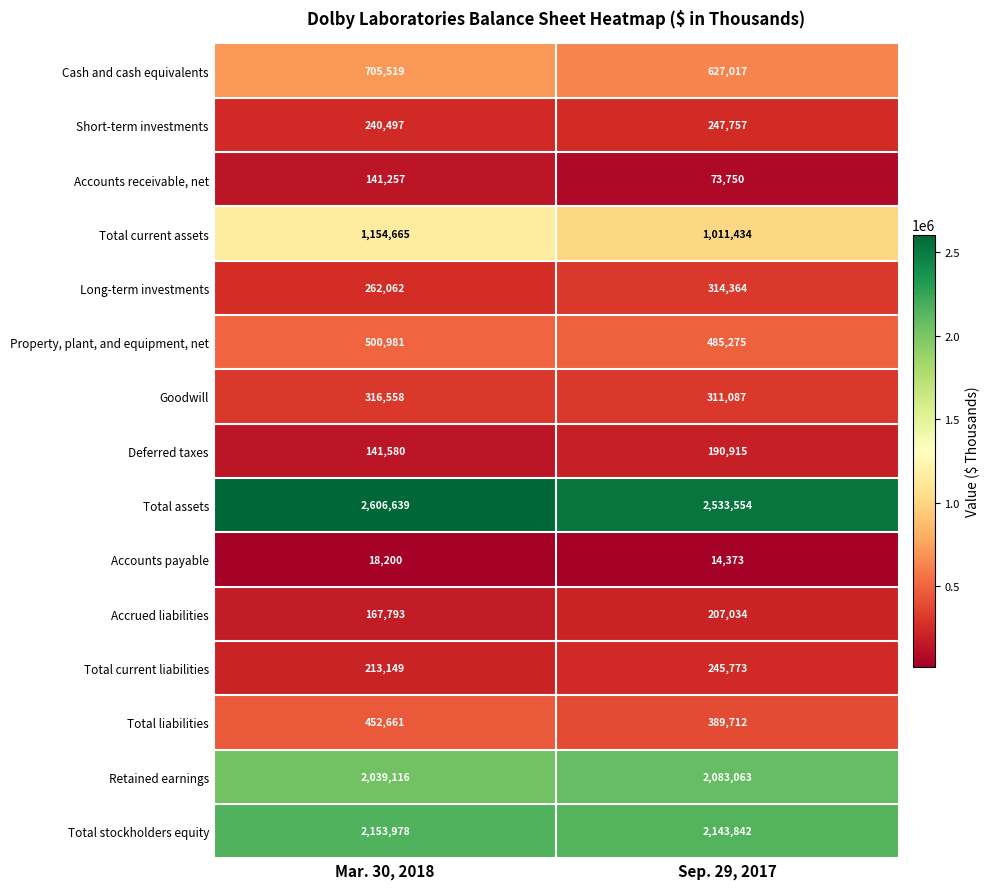

Reading right to left, transcribe all the data shown in this chart.

Cash and cash equivalents: 627017	705519
Short-term investments: 247757	240497
Accounts receivable, net: 73750	141257
Total current assets: 1011434	1154665
Long-term investments: 314364	262062
Property, plant, and equipment, net: 485275	500981
Goodwill: 311087	316558
Deferred taxes: 190915	141580
Total assets: 2533554	2606639
Accounts payable: 14373	18200
Accrued liabilities: 207034	167793
Total current liabilities: 245773	213149
Total liabilities: 389712	452661
Retained earnings: 2083063	2039116
Total stockholders equity: 2143842	2153978